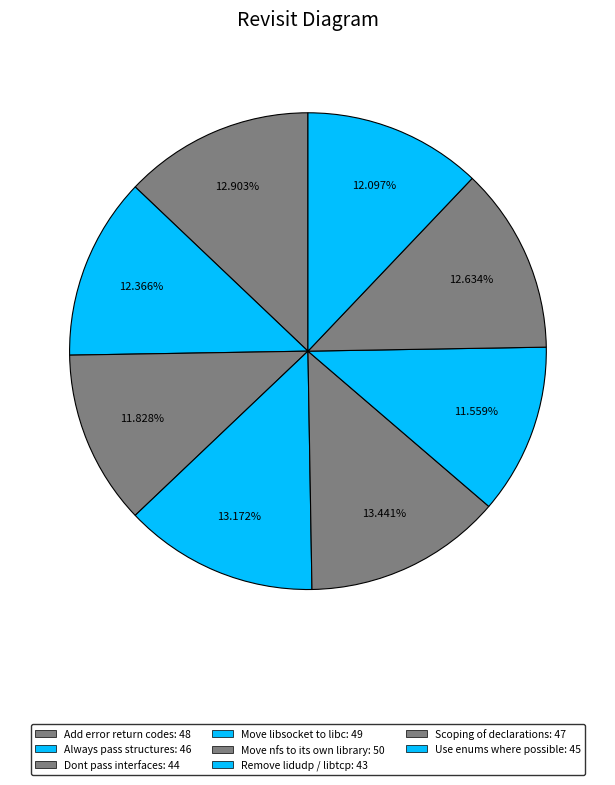

Rank the categories by value from highest to lowest.

Move nfs to its own library, Move libsocket to libc, Add error return codes, Scoping of declarations, Always pass structures, Use enums where possible, Dont pass interfaces, Remove lidudp / libtcp